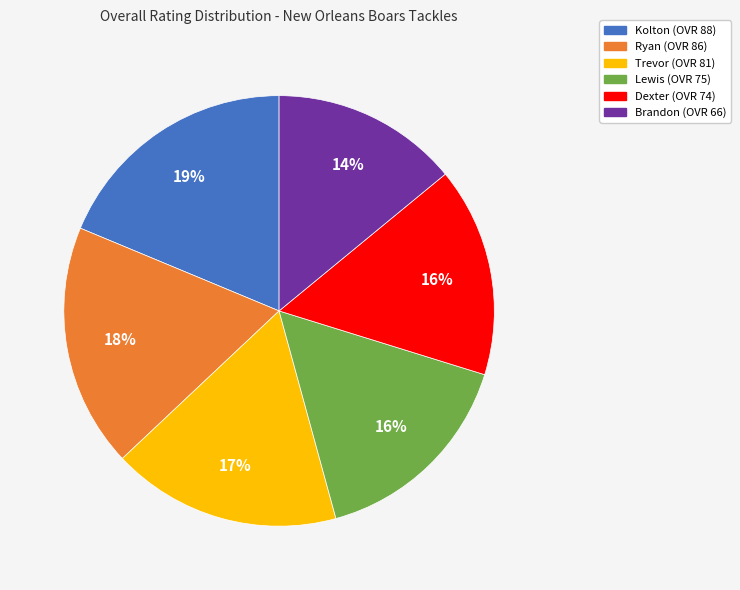

To the nearest percent, what percentage of the pie is Trevor?

17%